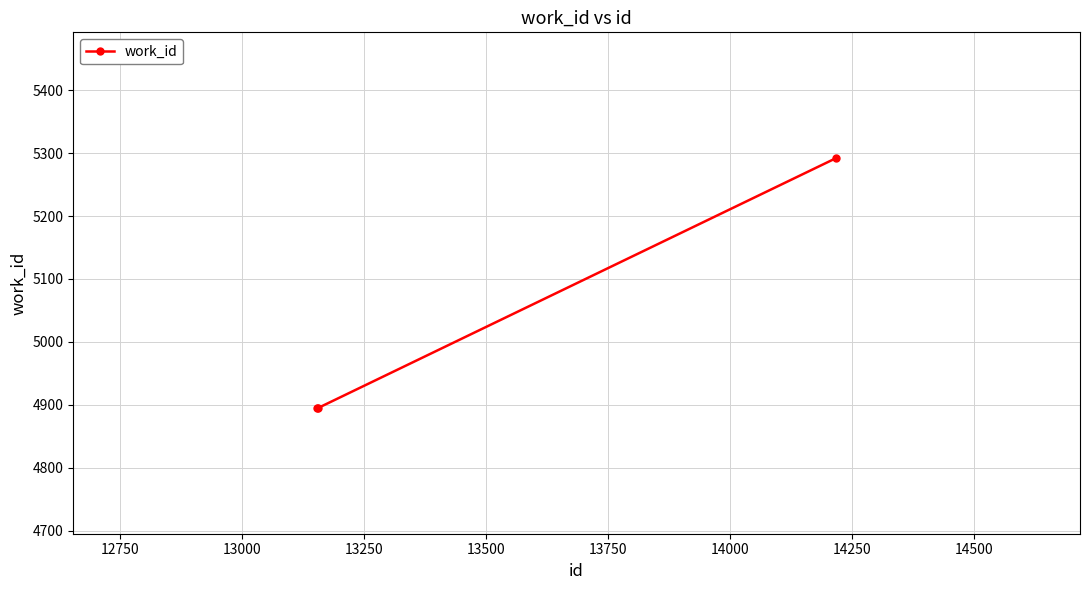

How many values are between 4895 and 5292?

3